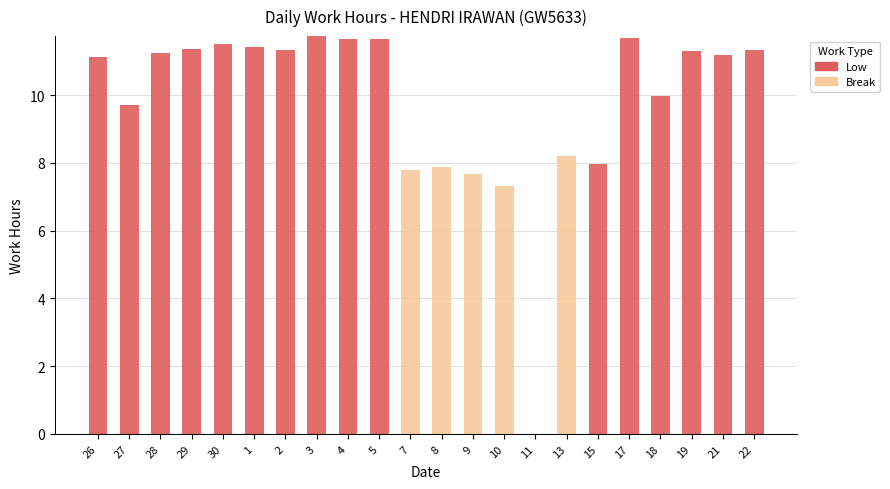

What is the sum of the Low values at 13 and 19?

11.3